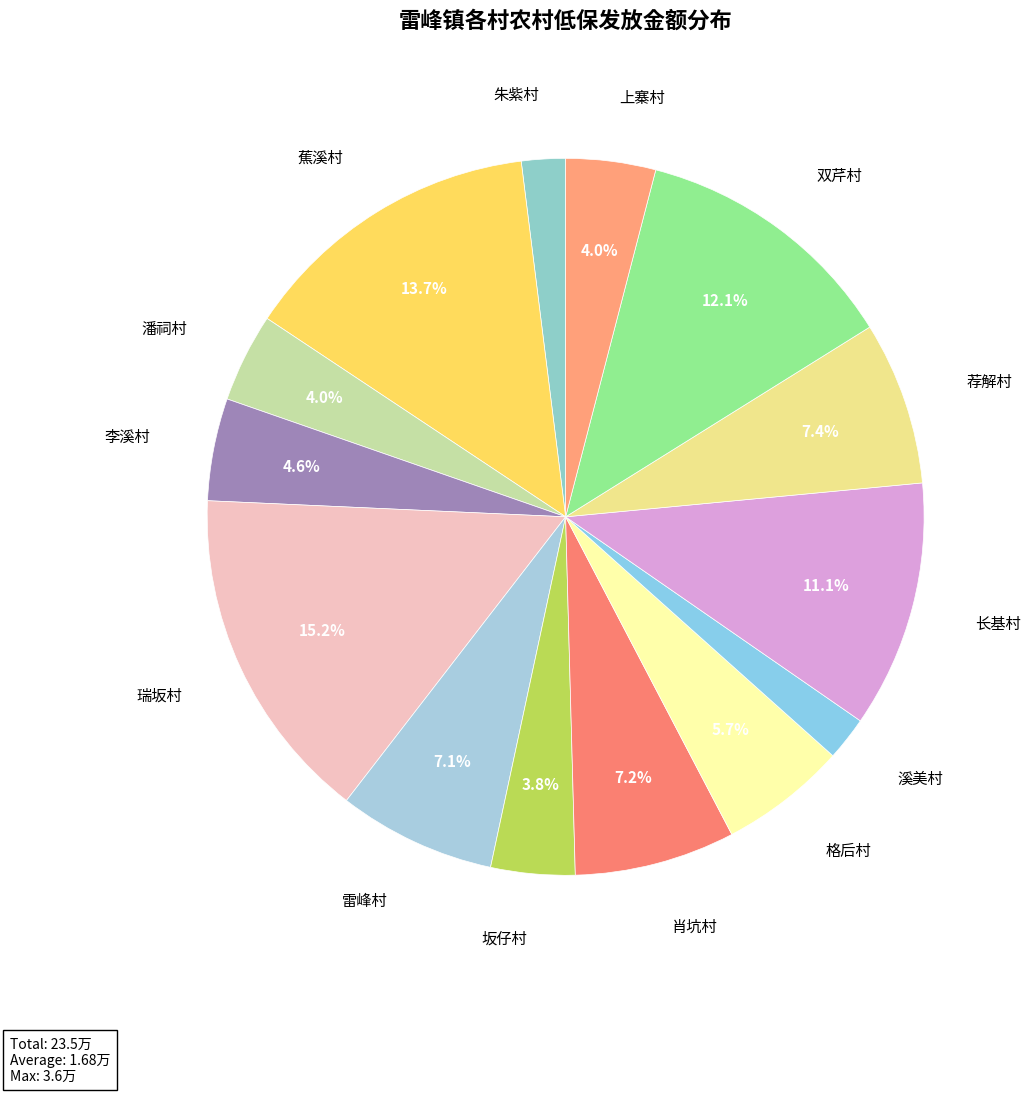

What is the largest slice in the pie chart?

瑞坂村